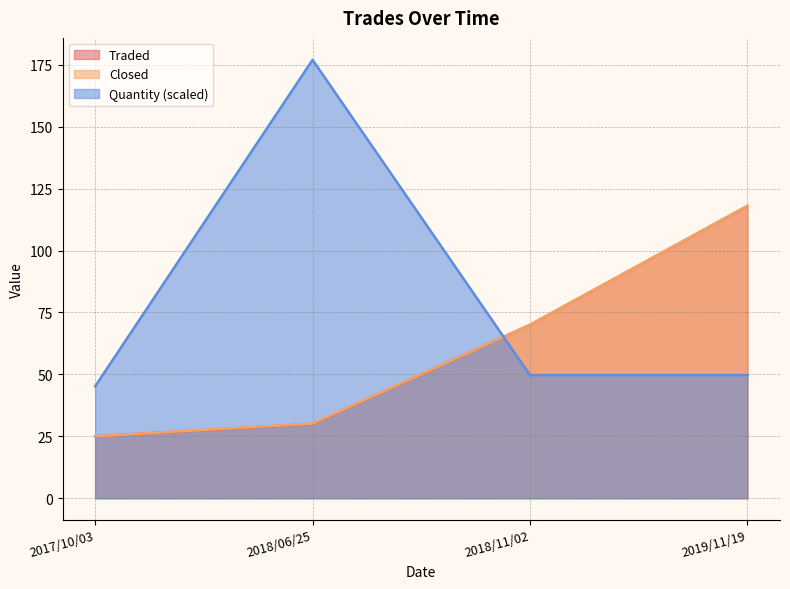

Where is Traded nearest to the value 71?

2018/11/02